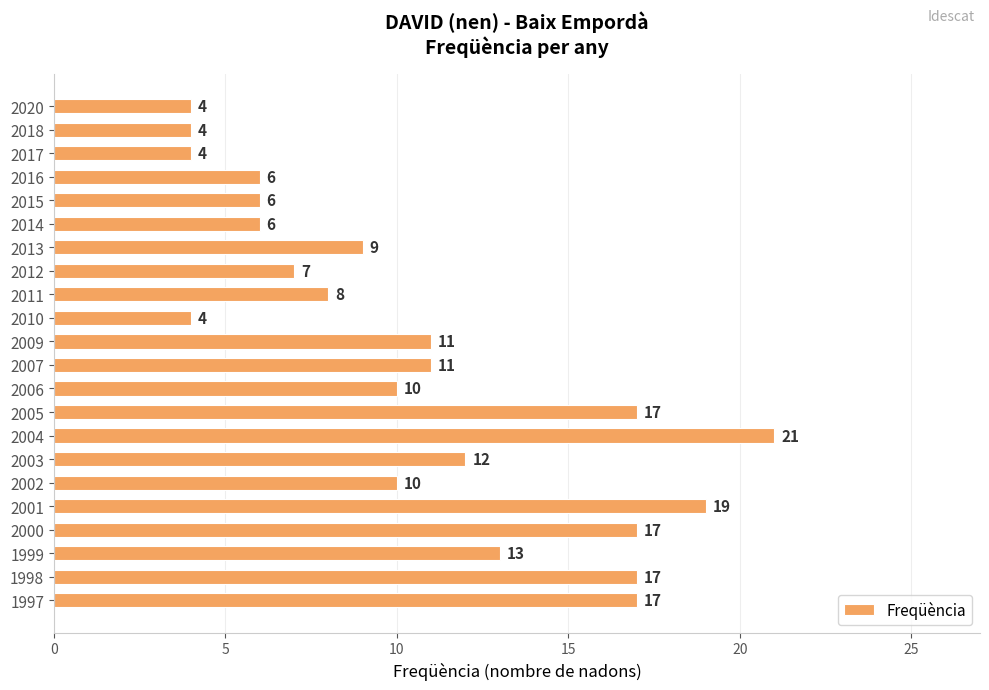

At which label is the value closest to 12?

2003